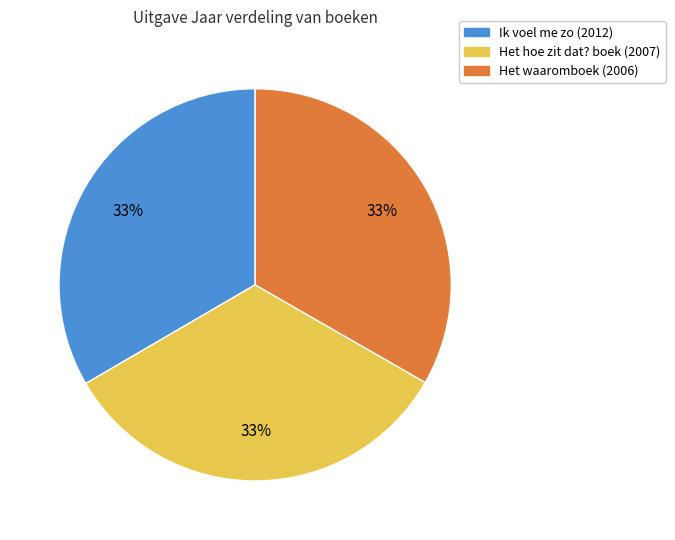

True or false: Ik voel me zo accounts for 23% of the total.

False